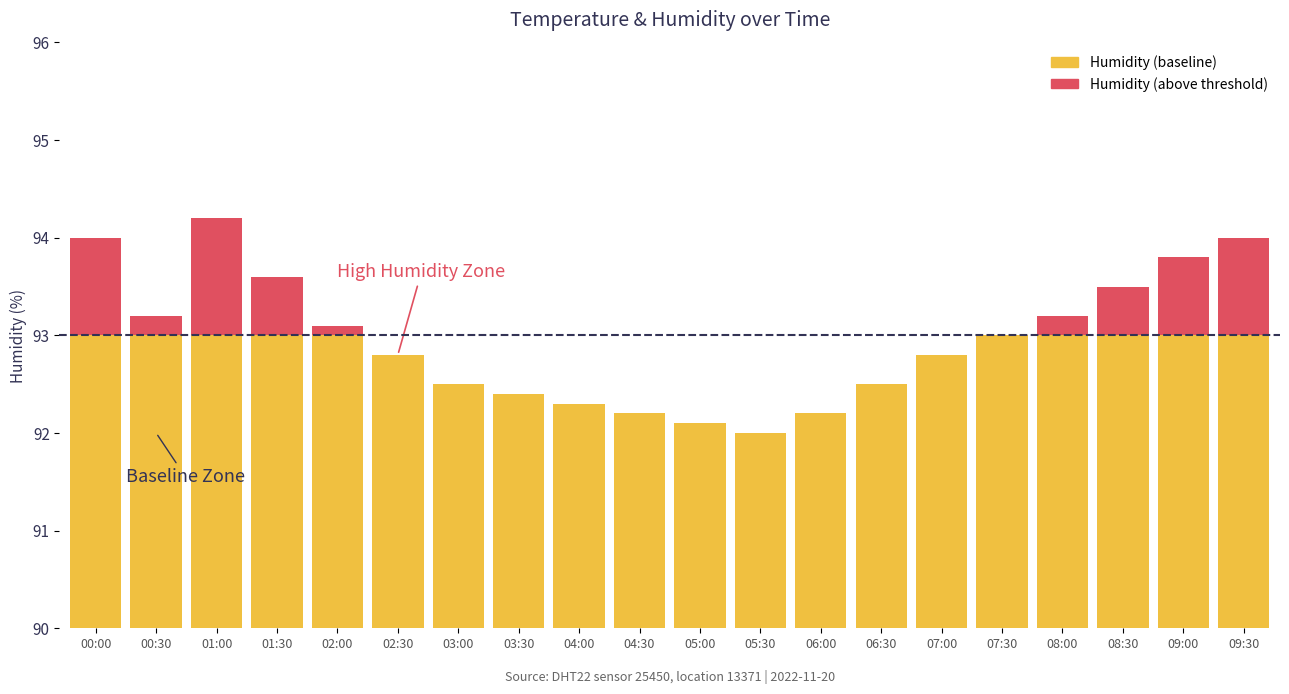

Is the value of Humidity (above threshold) at 08:30 greater than the value of Humidity (baseline) at 02:00?

No